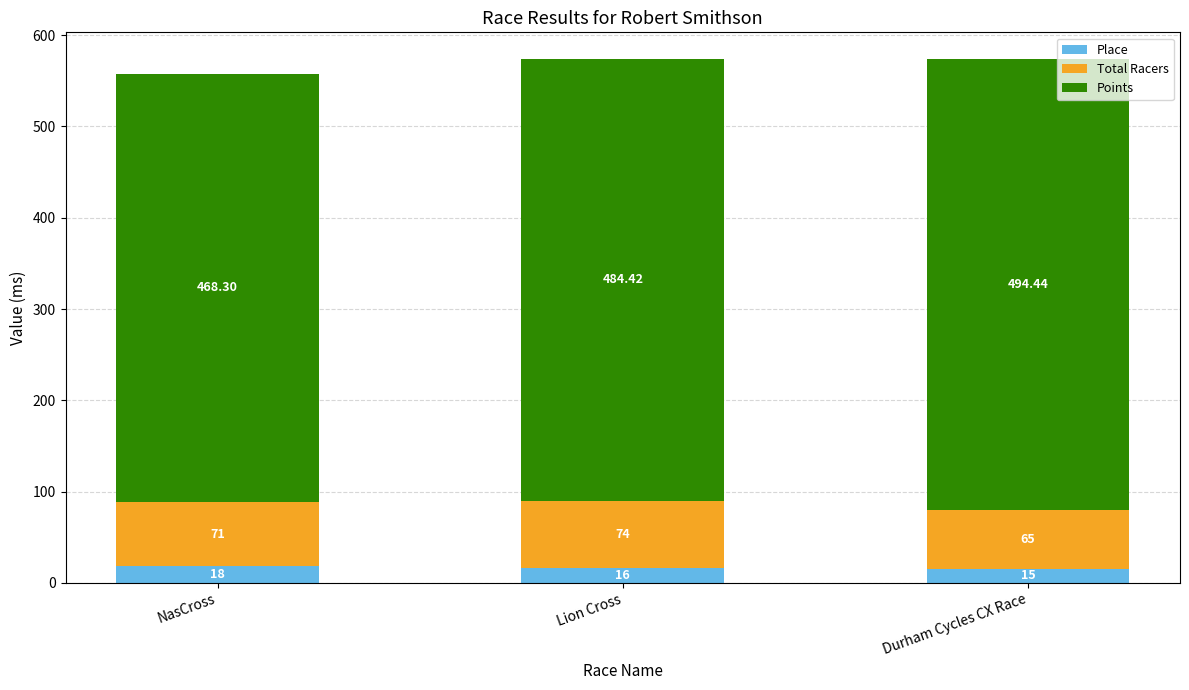

At which label does Place reach its minimum?

Durham Cycles CX Race